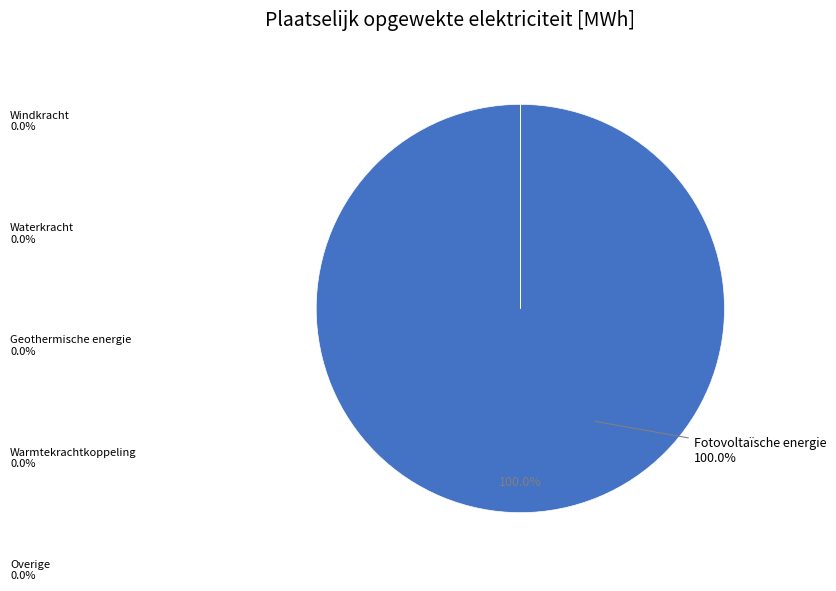

Which slice is the largest?

Fotovoltaïsche energie